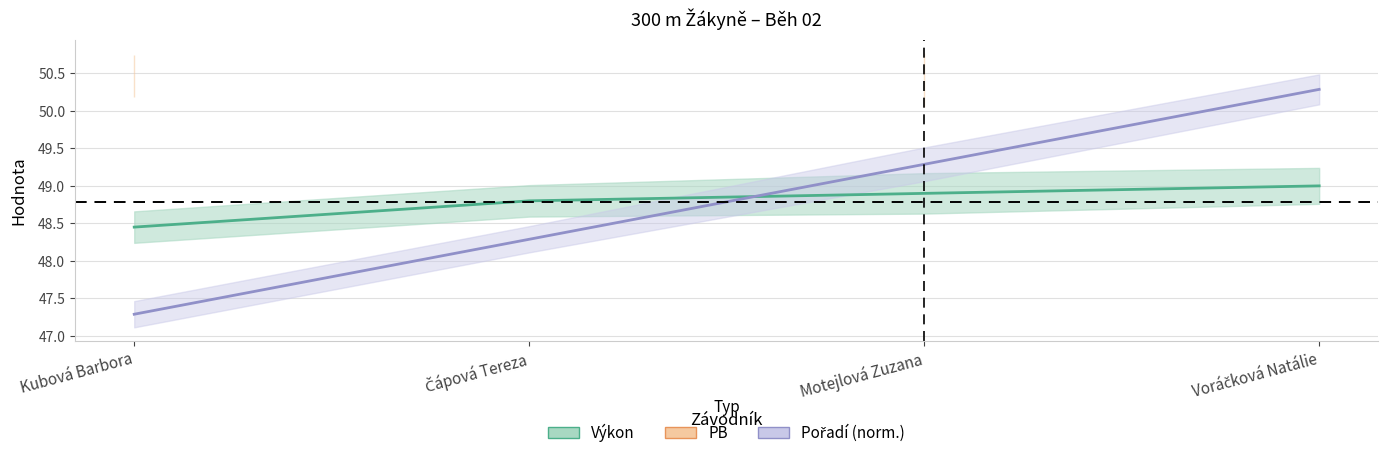

Which series ends up on top after the final intersection of Výkon and Pořadí?

Pořadí